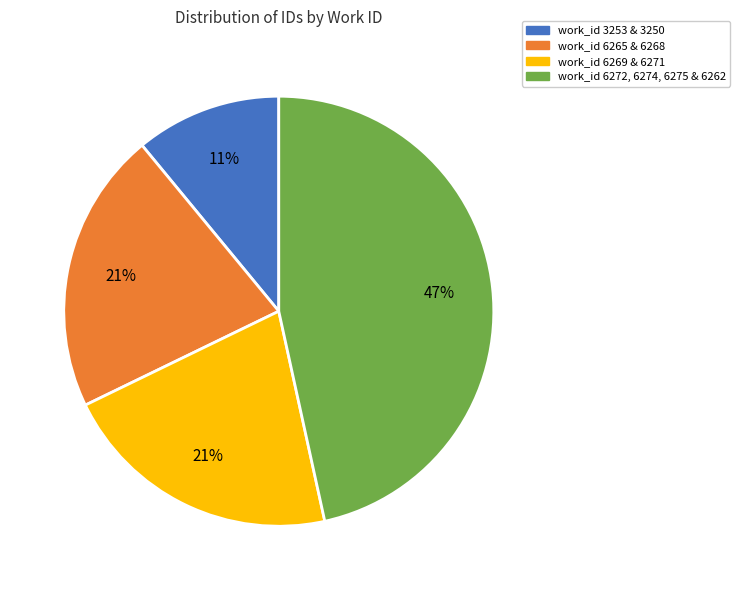

To the nearest percent, what is the difference between the largest and smallest slice percentages?

36%